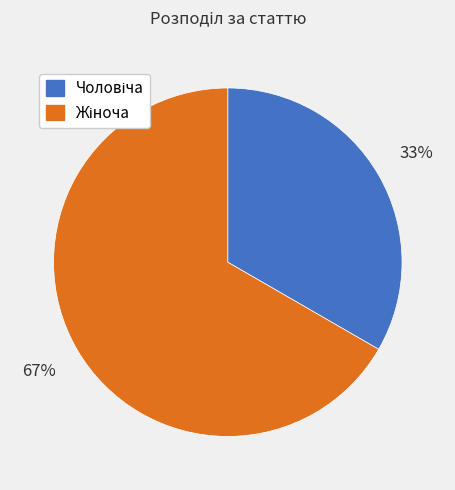

Count the number of slices in the pie.

2